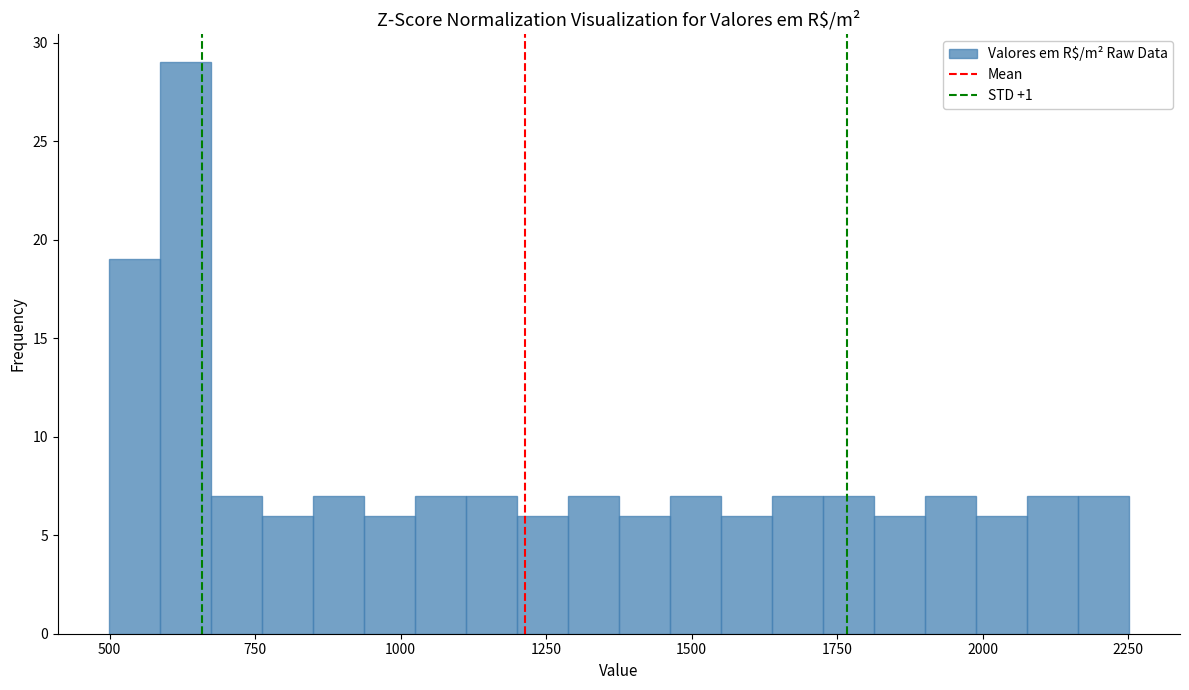

Around what value on the x-axis is the tallest bar? Give the approximate position of its centre, as read against the axis.

650